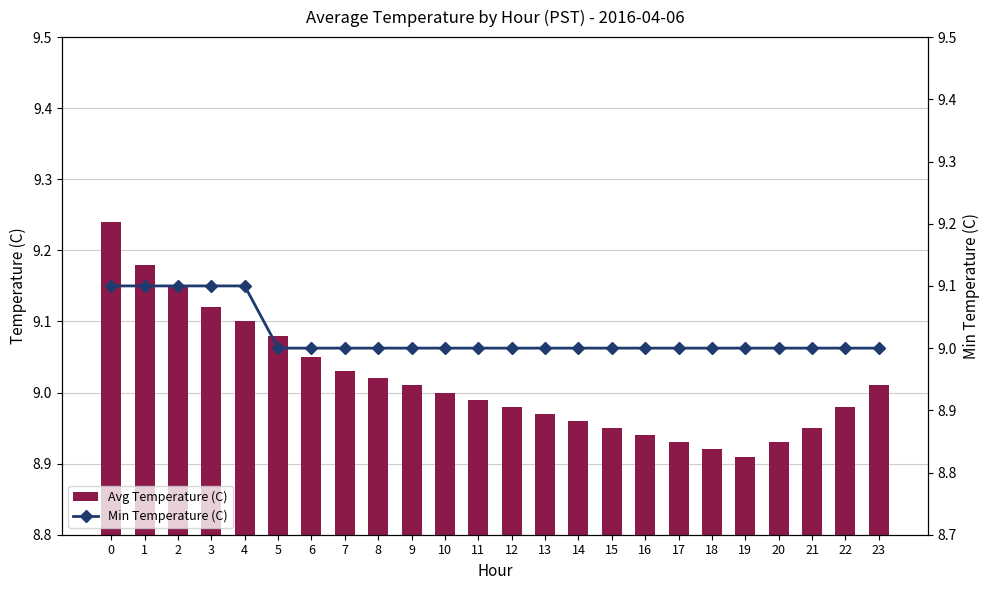

At how many categories does at least one series exceed 9?

11